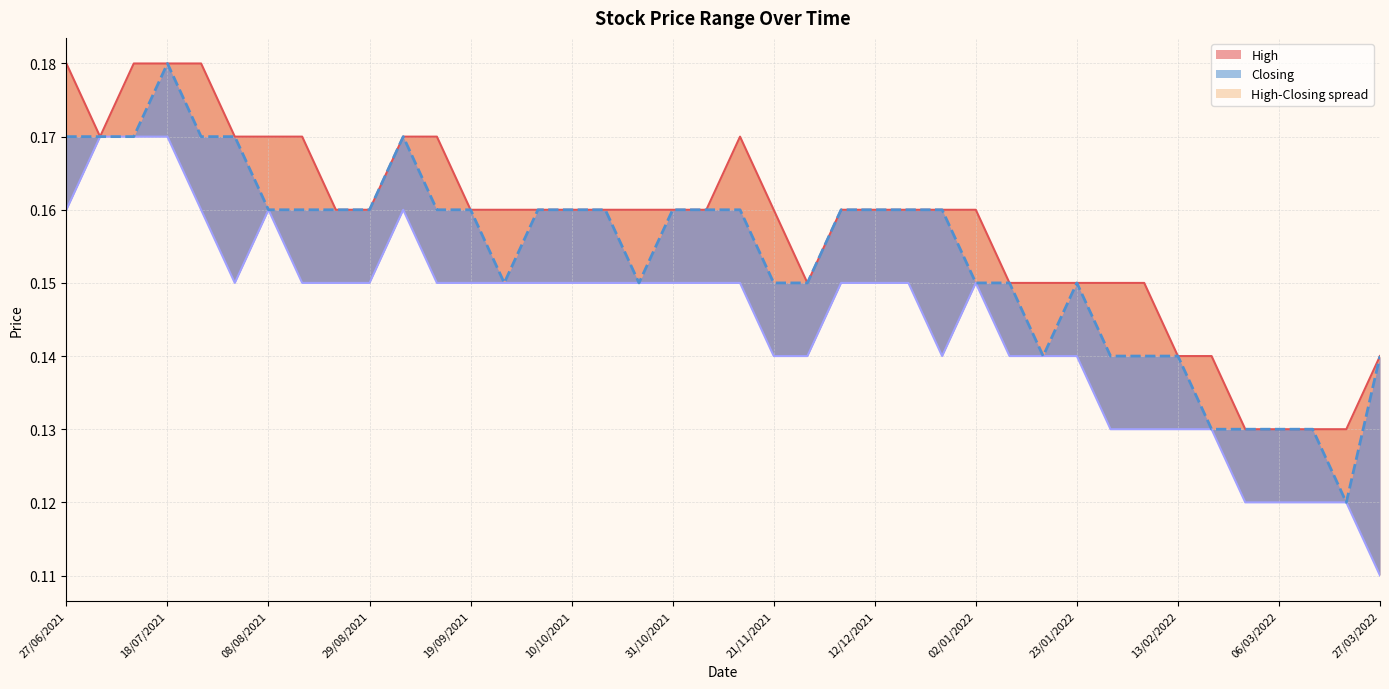

What is the difference between the maximum and minimum values in the Low series?

0.1